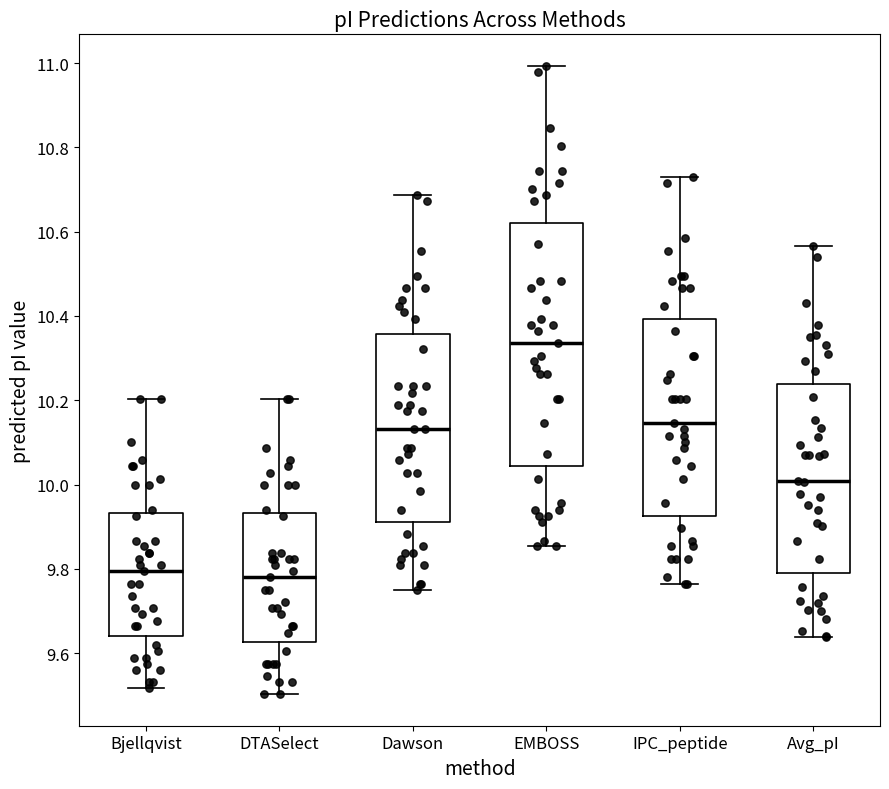

Which box's median line is the highest?

EMBOSS